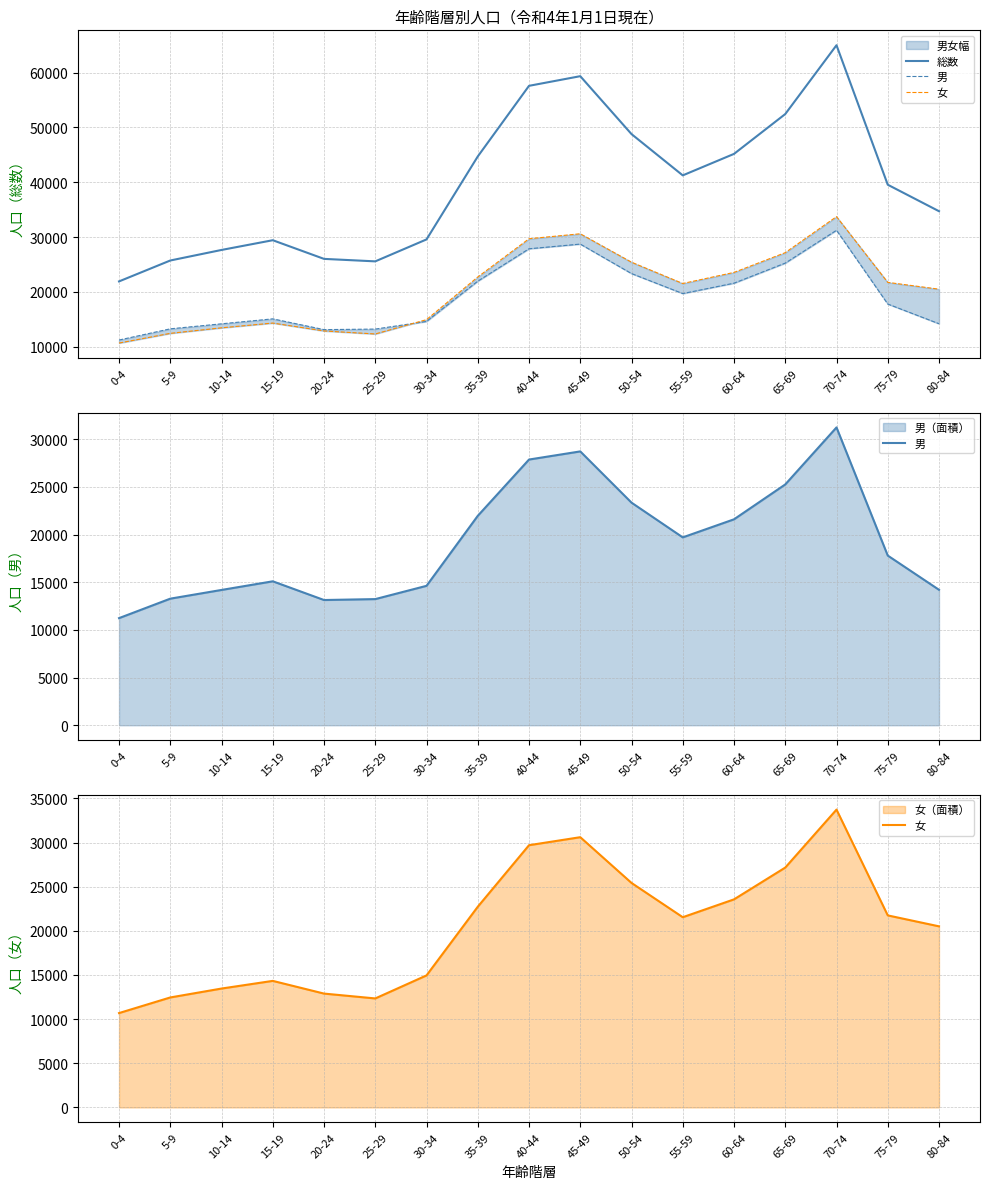

Which has a higher value, 80-84 or 65-69?

65-69